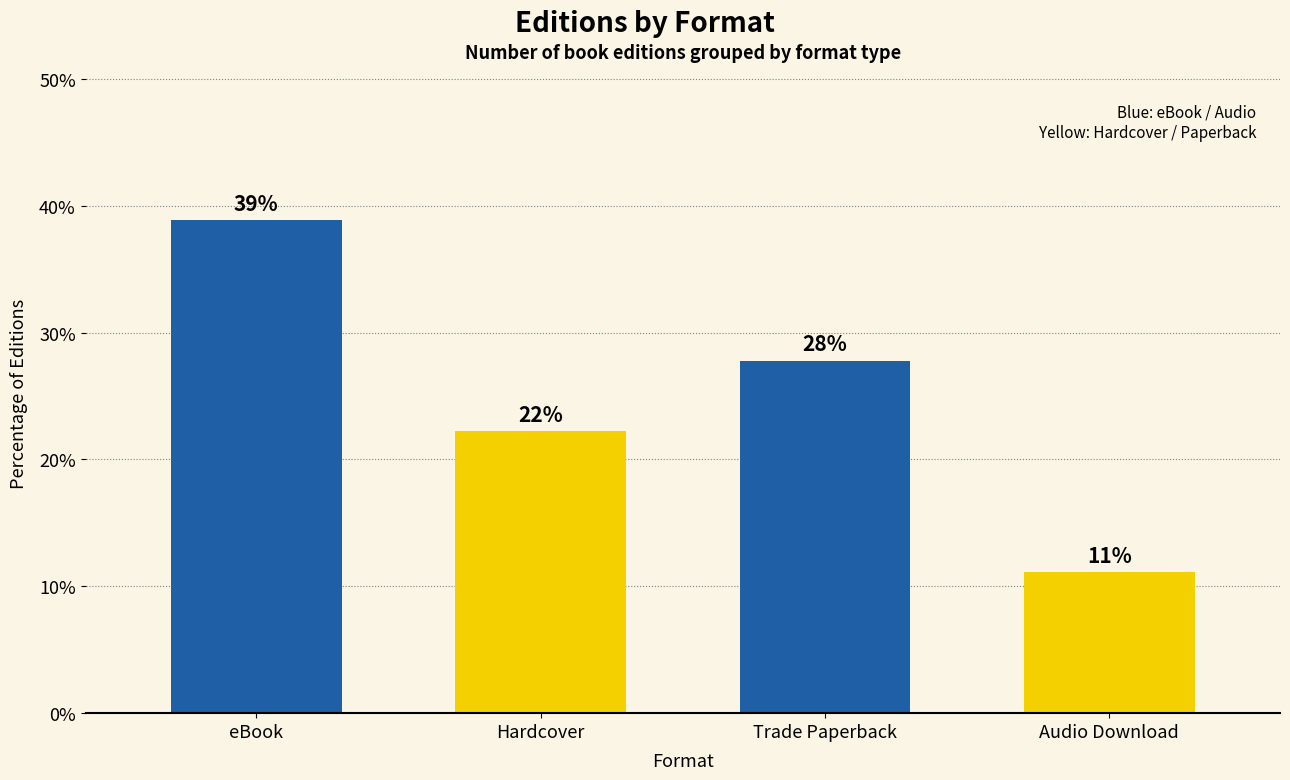

What value does the data have at Trade Paperback?

27.8